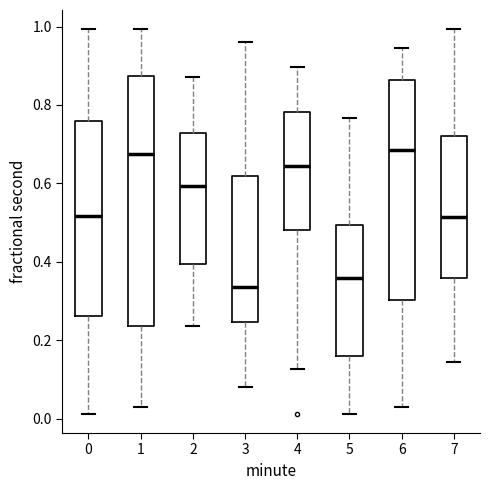

Which box is the tallest, from its lower edge to its upper edge?

1